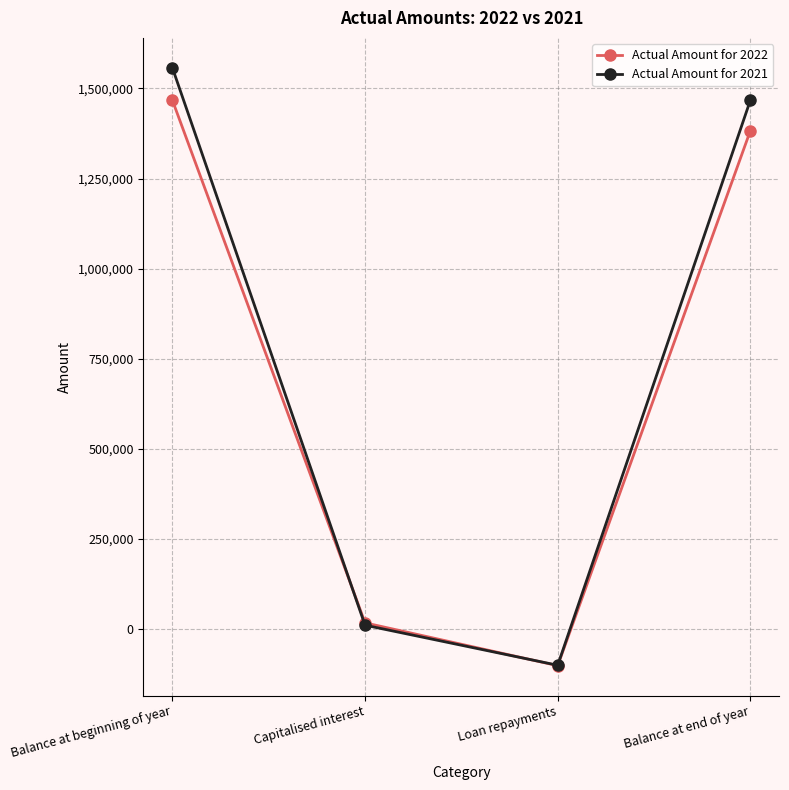

How many values in Actual Amount for 2022 are above zero?

3